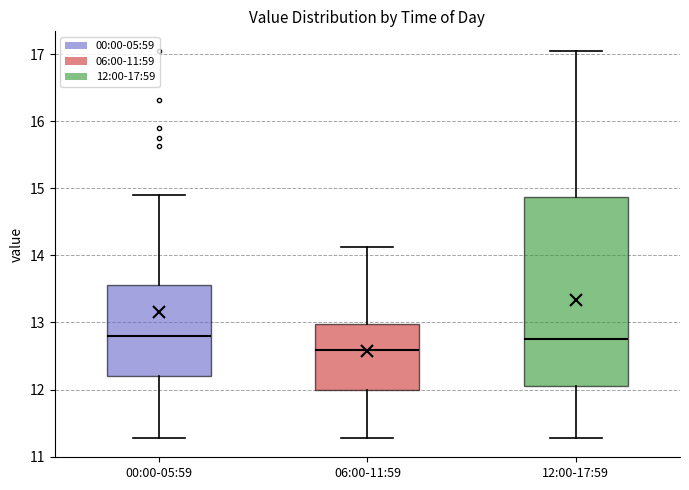

Reading left to right, transcribe this box plot: for each box, give where its median line is, the range the box spans, and where its two whiskers end, as read against the y-axis. The values are not printed on the chart, so give them approximately, as read against the axis.

00:00-05:59: median 12.8, box 12.2 to 13.6, whiskers 11.3 to 14.9
06:00-11:59: median 12.6, box 12.0 to 13.0, whiskers 11.3 to 14.1
12:00-17:59: median 12.8, box 12.1 to 14.9, whiskers 11.3 to 17.1